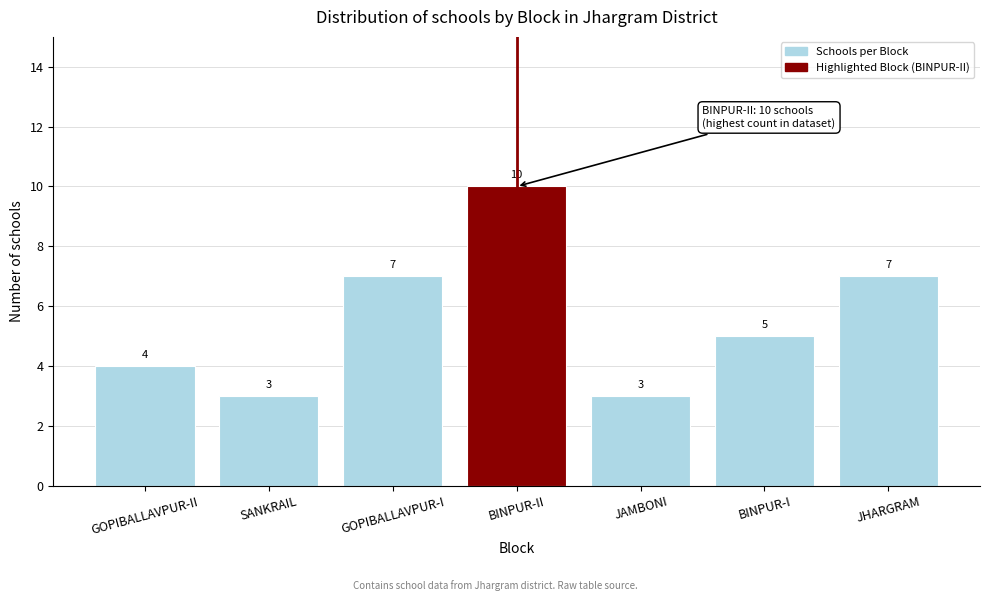

Reading left to right, transcribe all the data shown in this chart.

GOPIBALLAVPUR-II=4	SANKRAIL=3	GOPIBALLAVPUR-I=7	BINPUR-II=10	JAMBONI=3	BINPUR-I=5	JHARGRAM=7